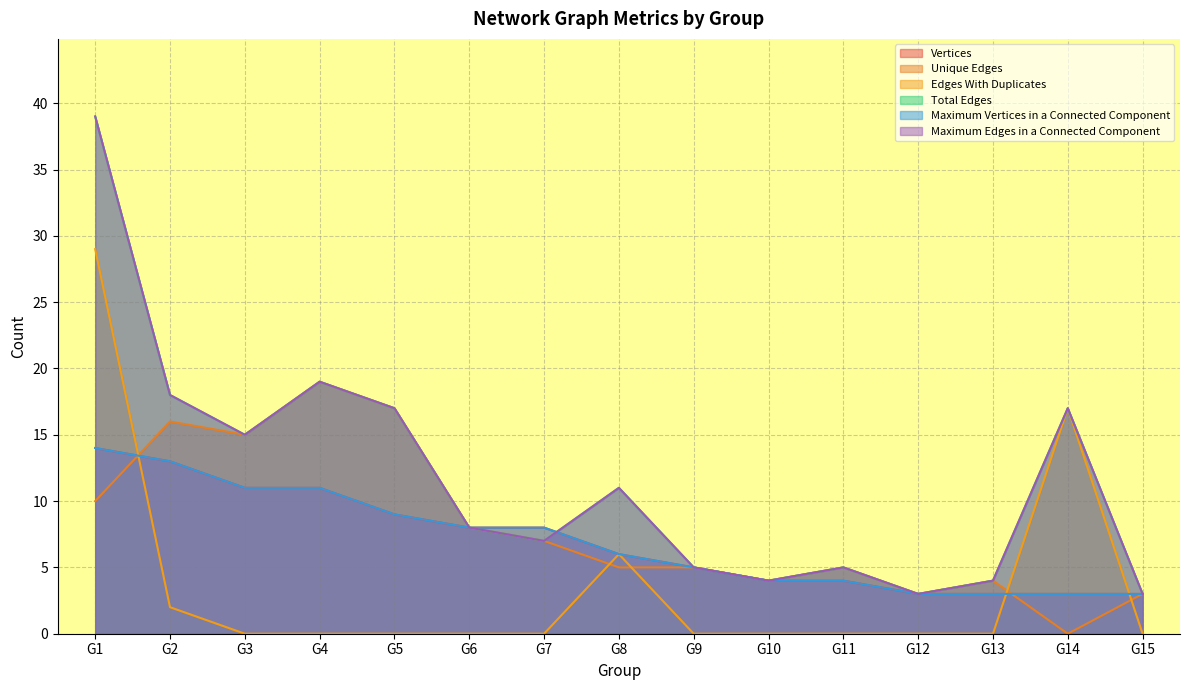

Reading left to right, list all the values displayed in this chart.

Vertices: 14	13	11	11	9	8	8	6	5	4	4	3	3	3	3
Unique Edges: 10	16	15	19	17	8	7	5	5	4	5	3	4	0	3
Edges With Duplicates: 29	2	0	0	0	0	0	6	0	0	0	0	0	17	0
Total Edges: 39	18	15	19	17	8	7	11	5	4	5	3	4	17	3
Maximum Vertices in a Connected Component: 14	13	11	11	9	8	8	6	5	4	4	3	3	3	3
Maximum Edges in a Connected Component: 39	18	15	19	17	8	7	11	5	4	5	3	4	17	3